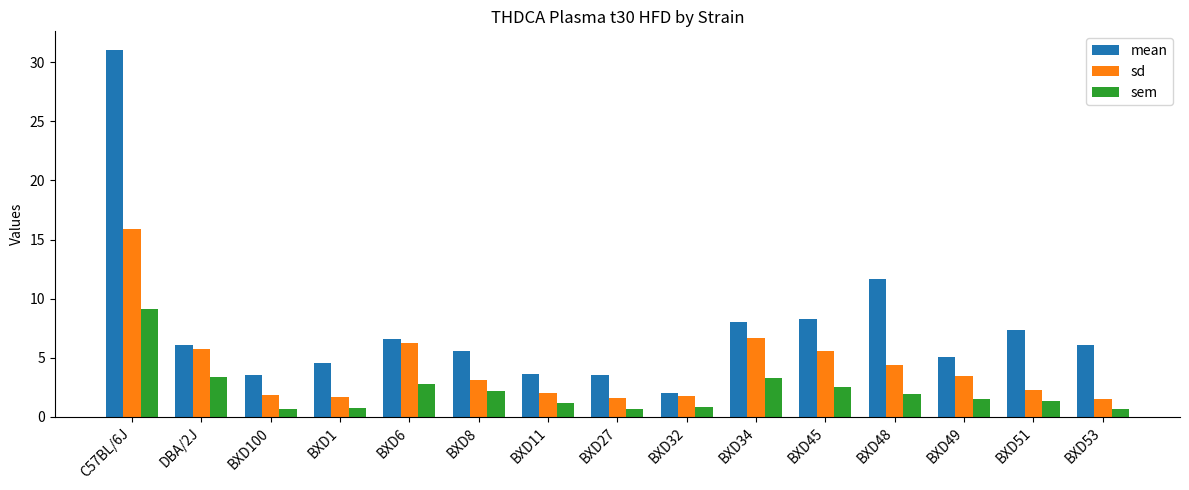

Which category has the highest value in the sem series?

C57BL/6J